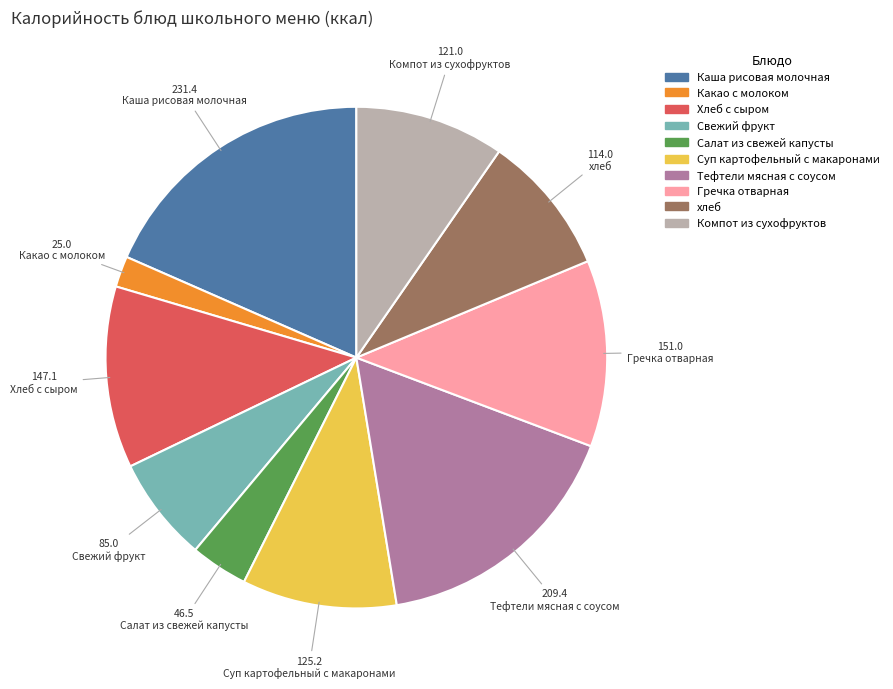

How many slices are in this pie chart?

10